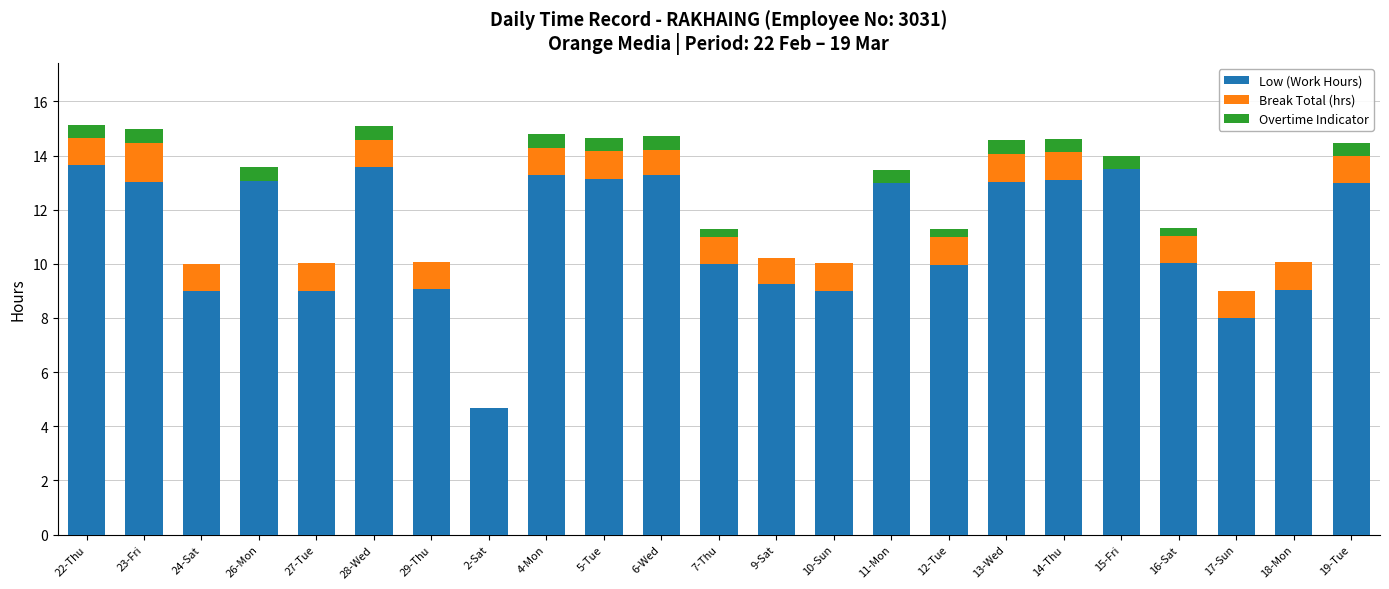

What is the total value across all series at 6-Wed?

14.7